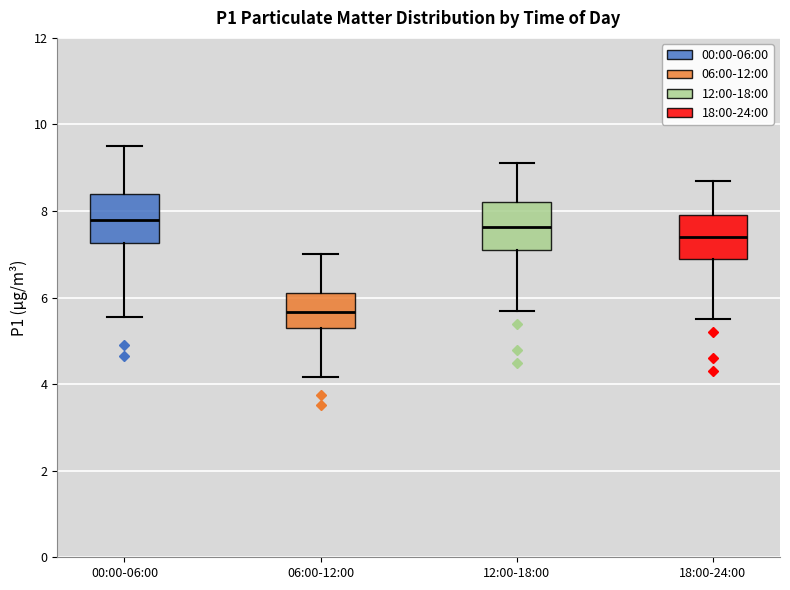

Reading left to right, transcribe this box plot: for each box, give where its median line is, the range the box spans, and where its two whiskers end, as read against the y-axis. The values are not printed on the chart, so give them approximately, as read against the axis.

00:00-06:00: median 7.8, box 7.2 to 8.4, whiskers 5.6 to 9.6
06:00-12:00: median 5.6, box 5.4 to 6.2, whiskers 4.2 to 7.0
12:00-18:00: median 7.6, box 7.2 to 8.2, whiskers 5.8 to 9.2
18:00-24:00: median 7.4, box 7.0 to 8.0, whiskers 5.6 to 8.8